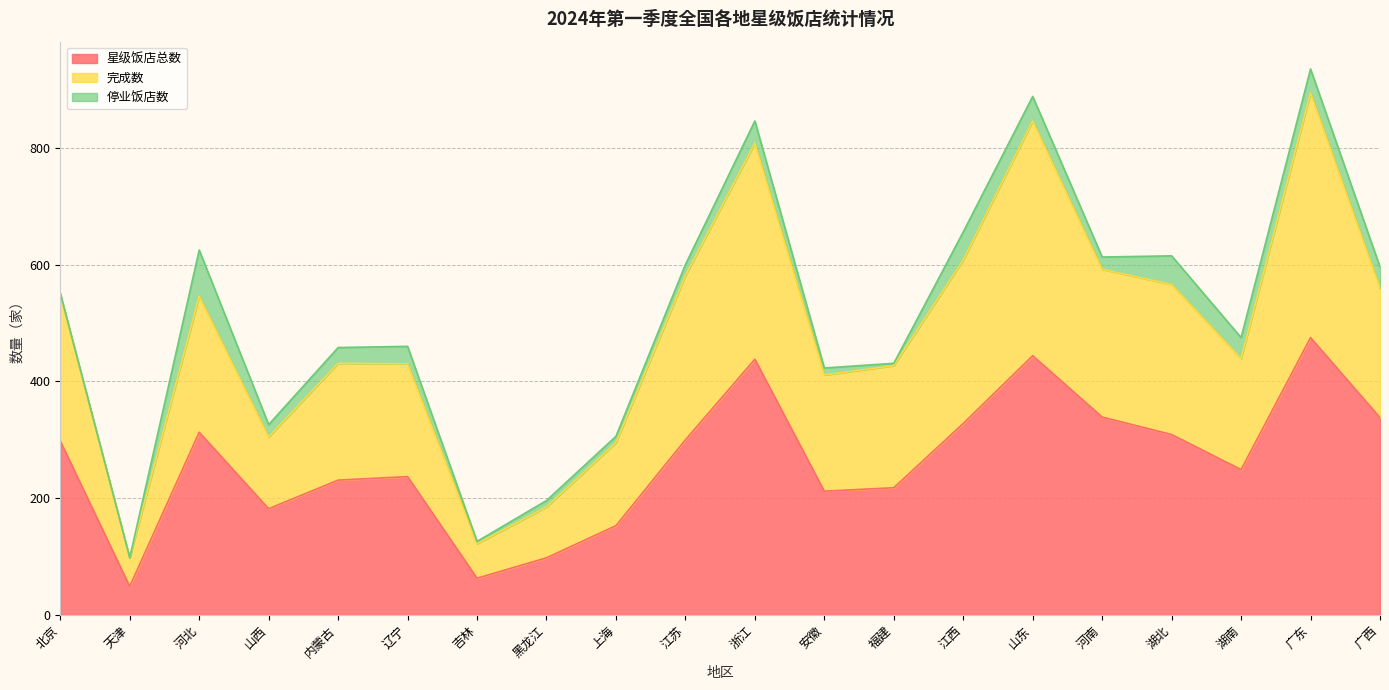

Is it true that 完成数 equals 560 at 广西?

True